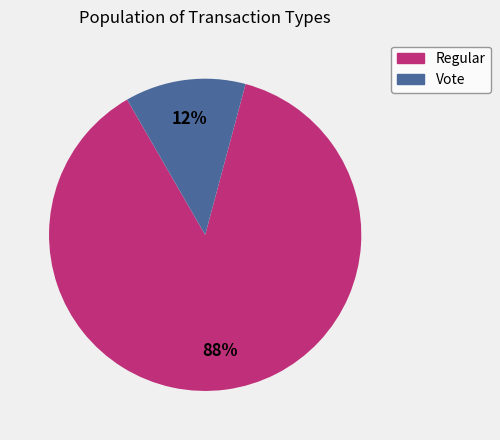

To the nearest percent, what is the combined percentage of Regular and Vote?

100%